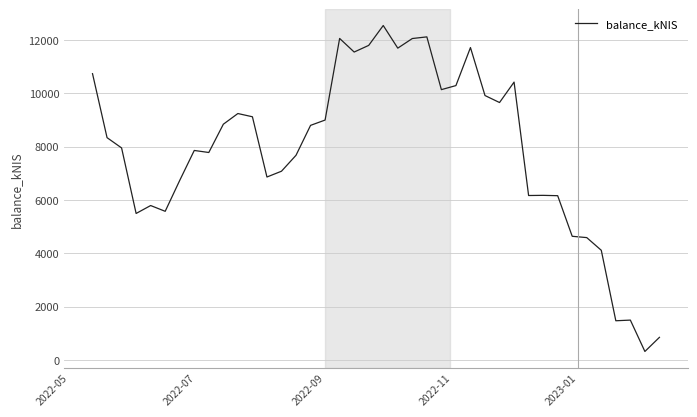

What is the smallest value displayed?

317.8